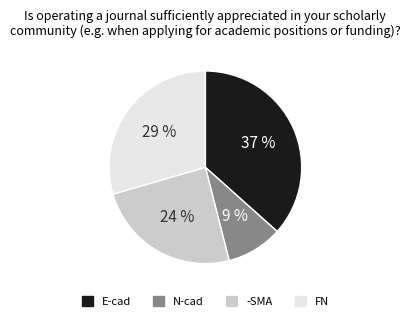

Rank the categories by value from lowest to highest.

N-cad, -SMA, FN, E-cad